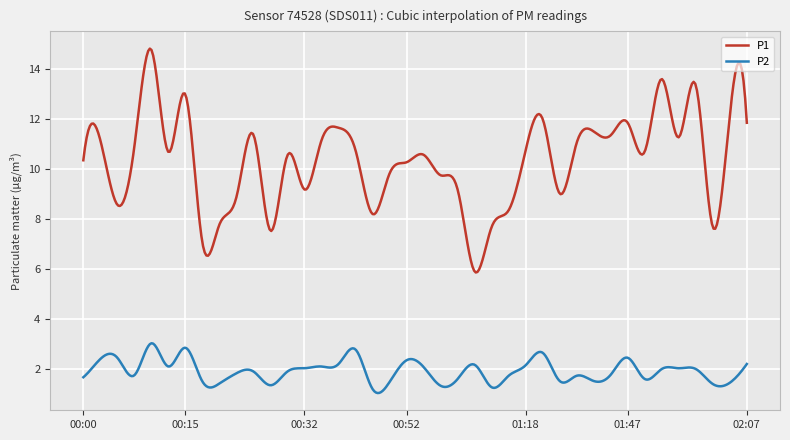

What is the average value of the P2 series?

1.9